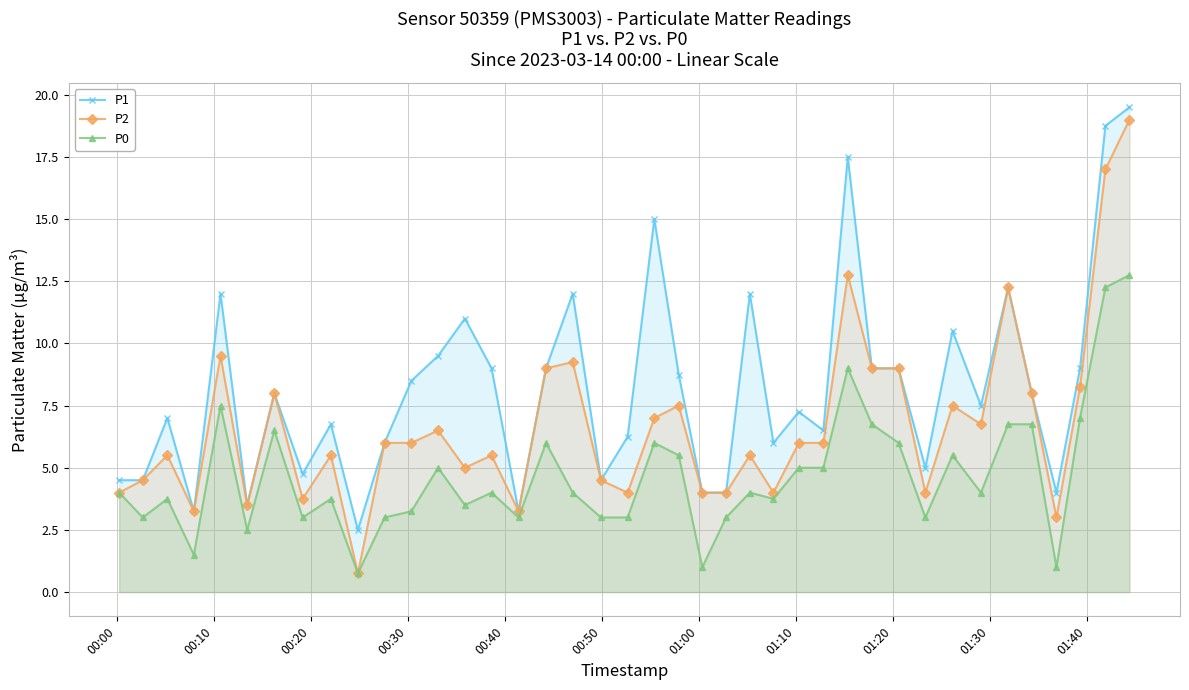

Rank the series by their average value, from lowest to highest.

P0, P2, P1